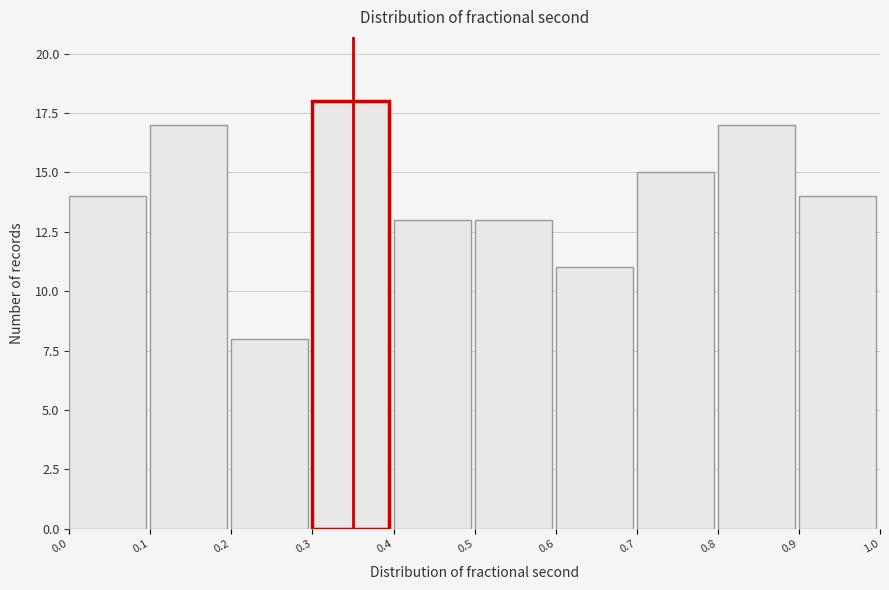

Reading left to right, what are all the values shown in this chart?

14	17	8	18	13	13	11	15	17	14